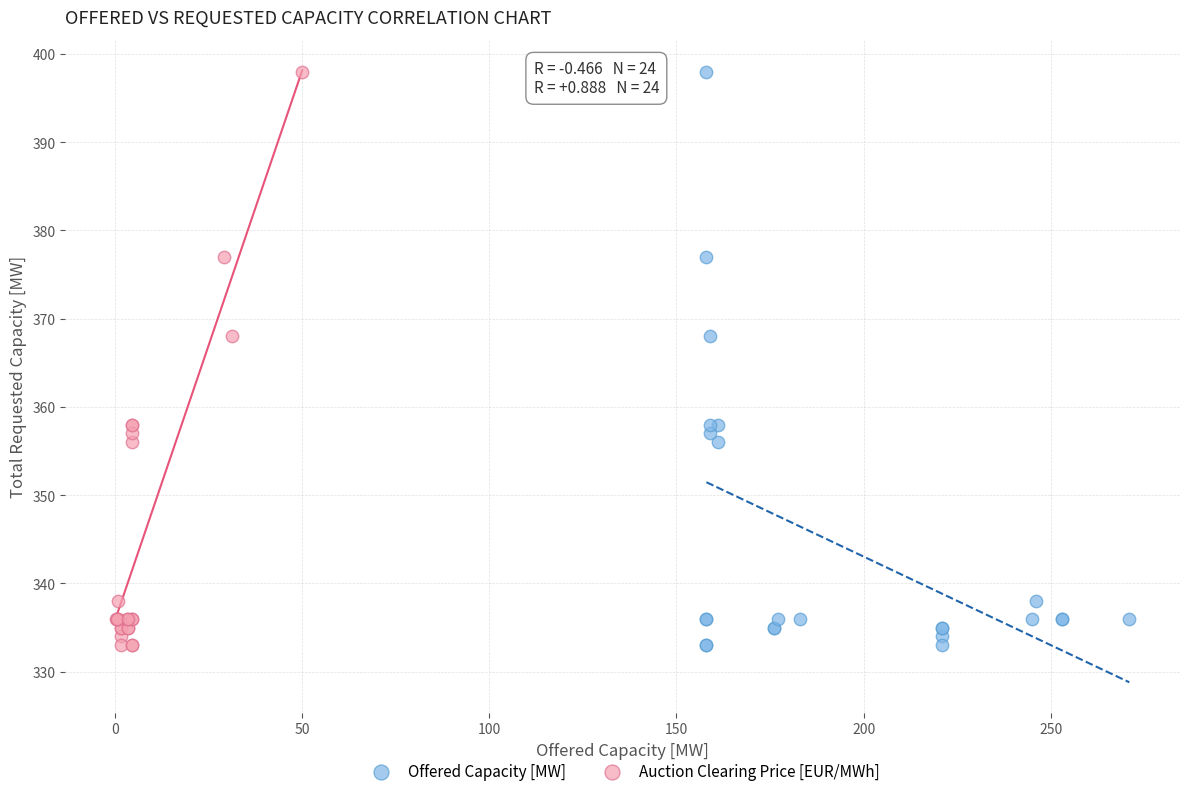

What are all the series names shown in the legend?

Offered Capacity [MW], Auction Clearing Price [EUR/MWh]